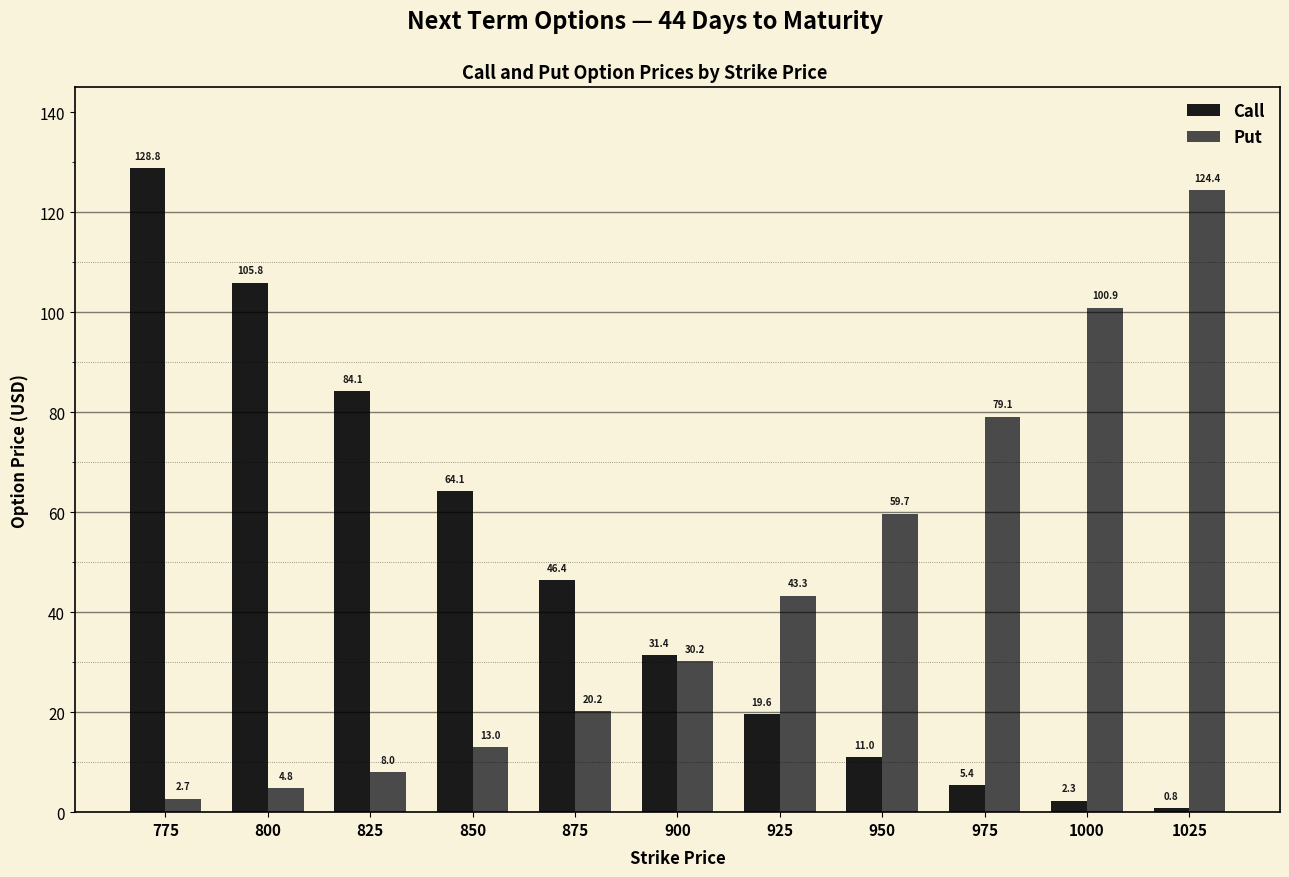

What is the difference between the highest and lowest values at 775?

126.1